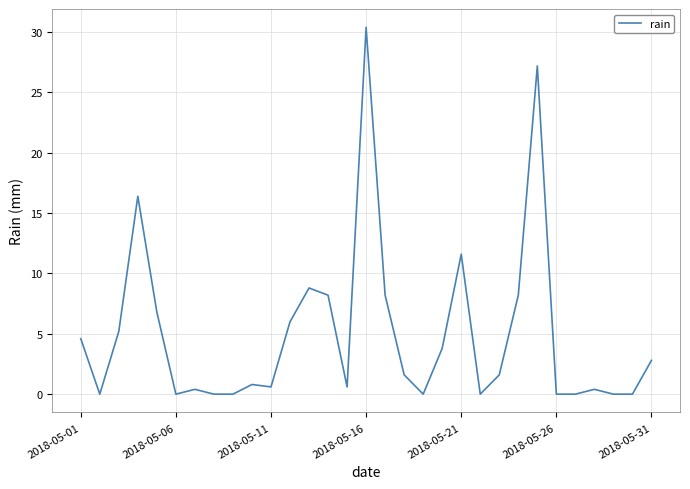

What is the greatest value displayed?

30.4